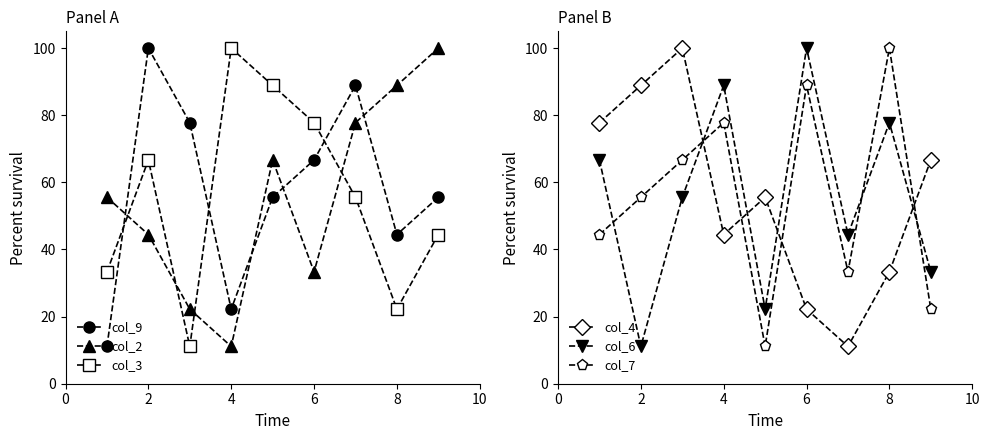

Which series has the largest total across all categories?

col_9